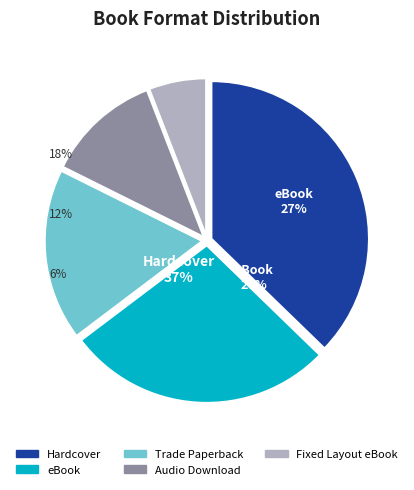

To the nearest percent, what percentage of the pie is Audio Download?

12%